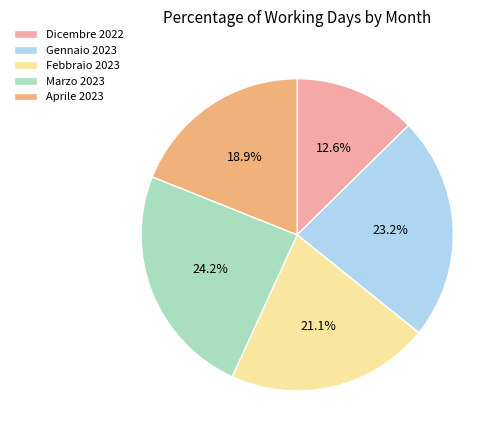

How many segments does this pie chart have?

5